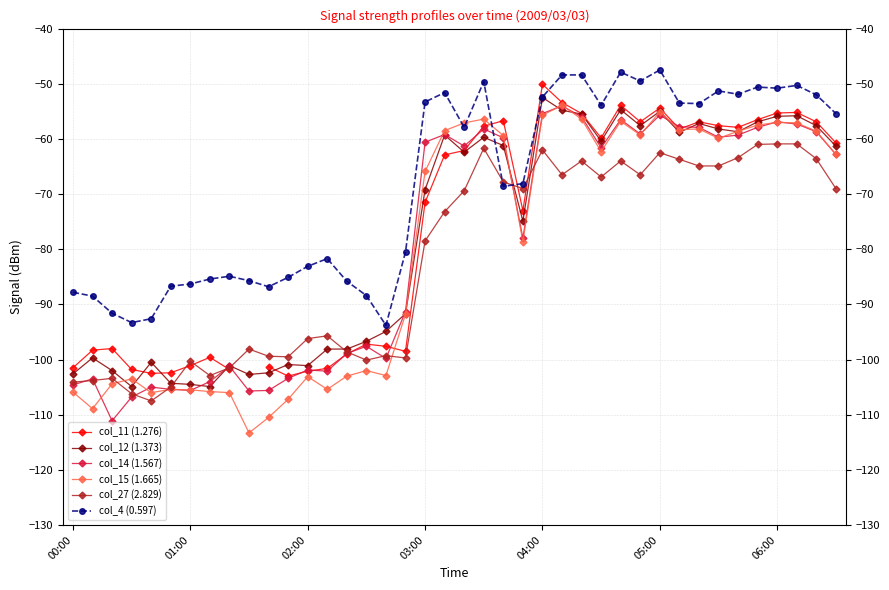

Which series has the largest total across all categories?

col_4 (0.597)